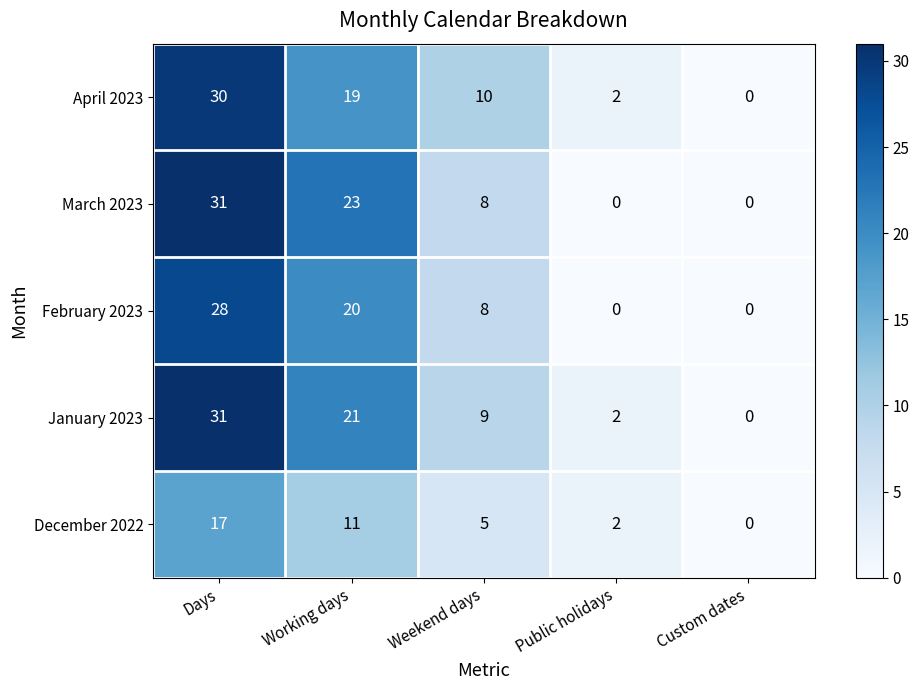

What is the difference between the maximum and minimum values in the March 2023 series?

31